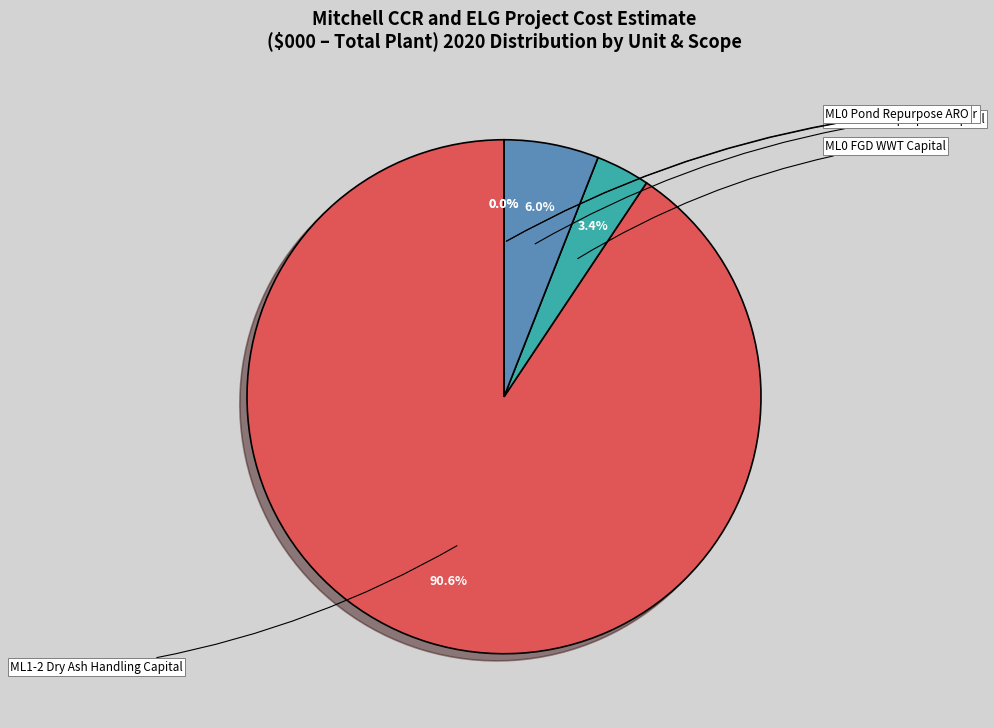

Count the number of slices in the pie.

5